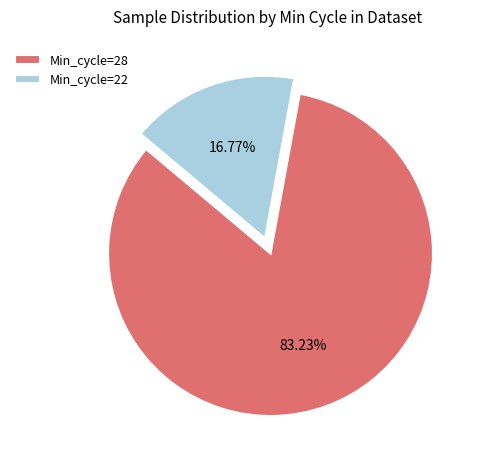

Is the sum of Min_cycle=28 and Min_cycle=22 greater than half?

Yes